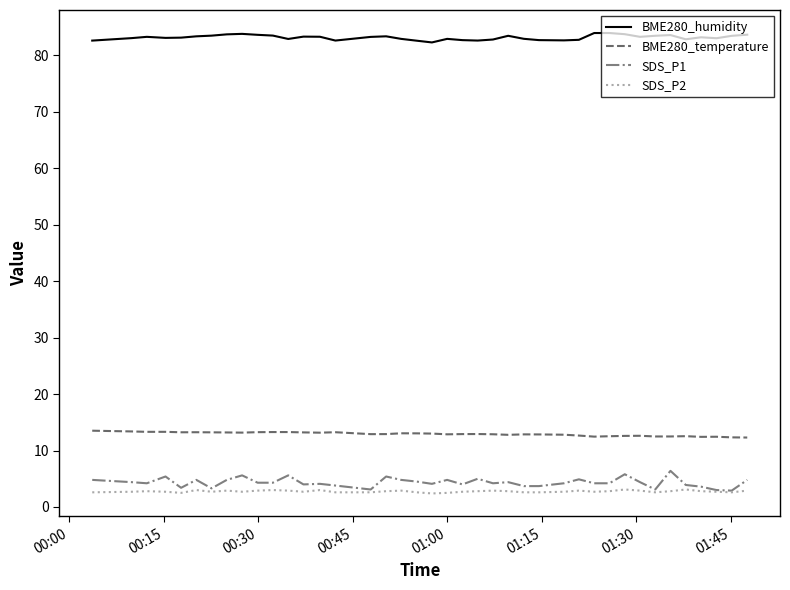

Which series has the largest range (max minus min)?

SDS_P1